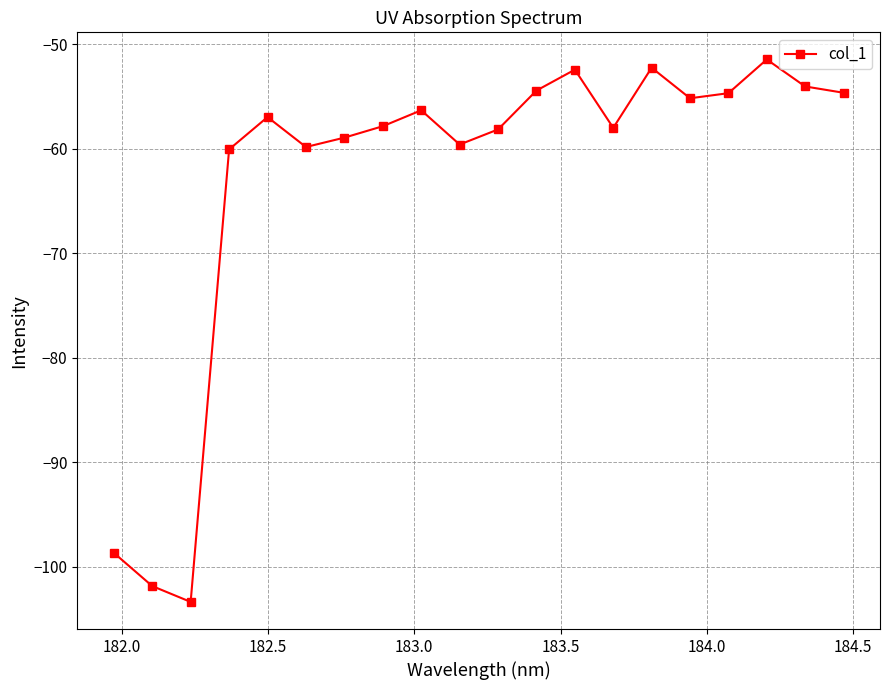

What is the value of the 17th point from the left?

-54.7